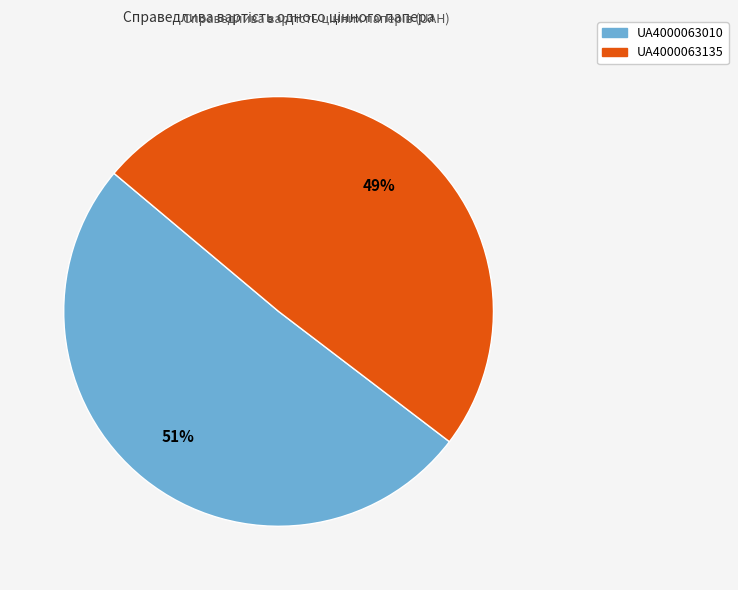

Is it true that UA4000063010 is 51% of the pie?

True